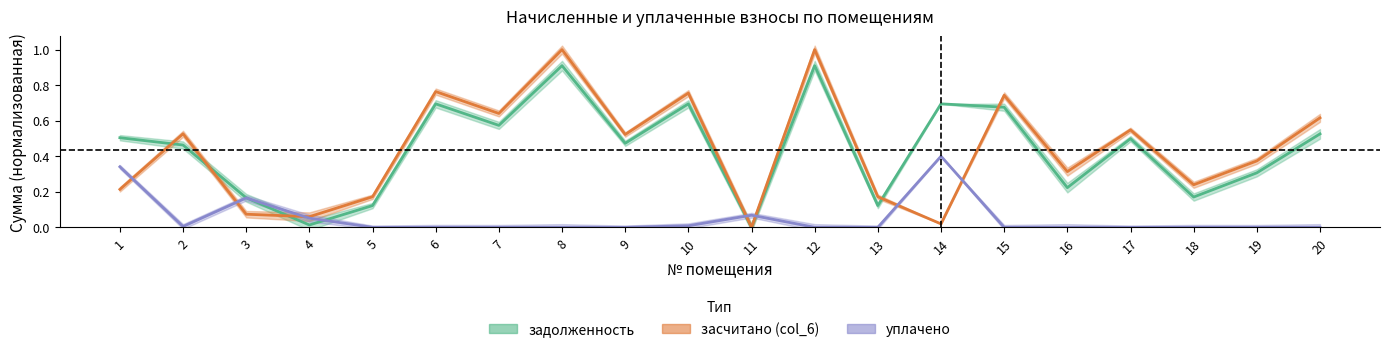

Which series has the largest range (max minus min)?

засчитано (col_6)